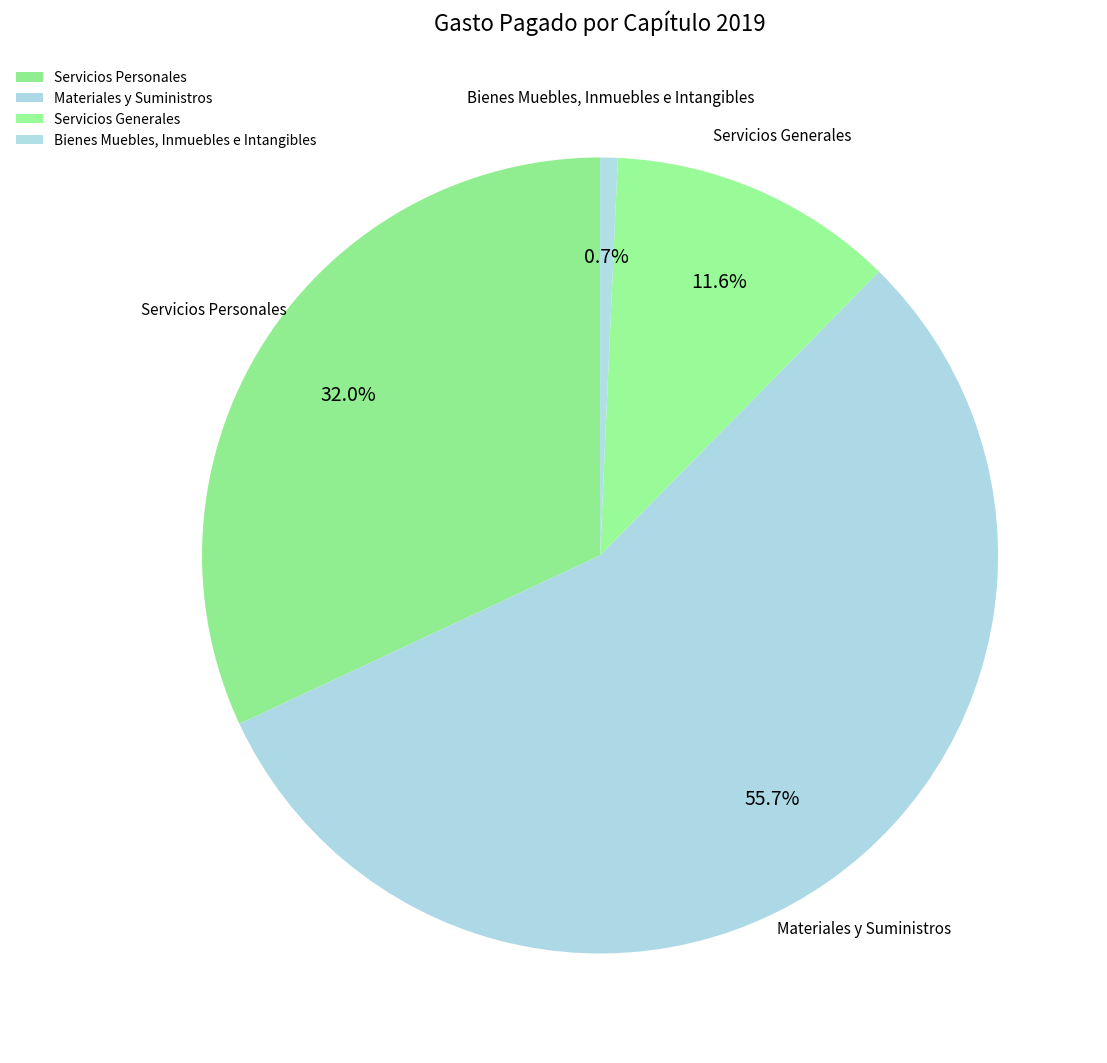

To the nearest percent, what is the combined percentage of Bienes Muebles, Inmuebles e Intangibles and Servicios Generales?

12%